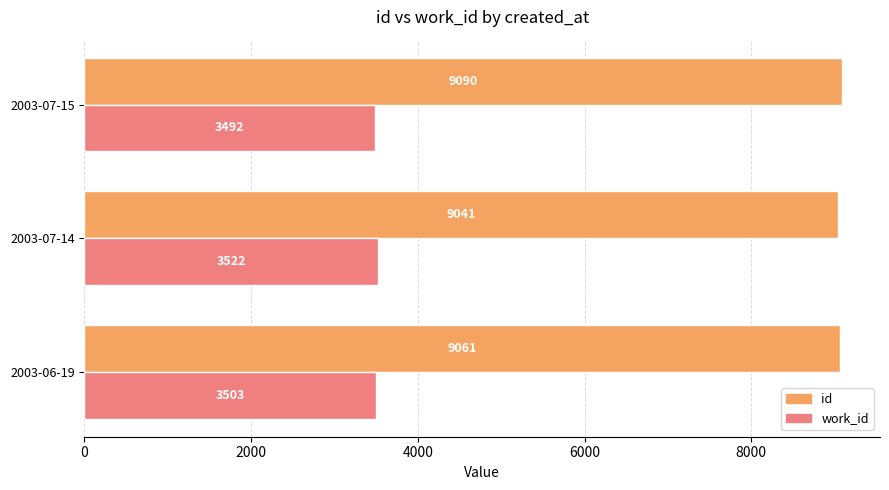

What is the sum of all work_id values?

10517